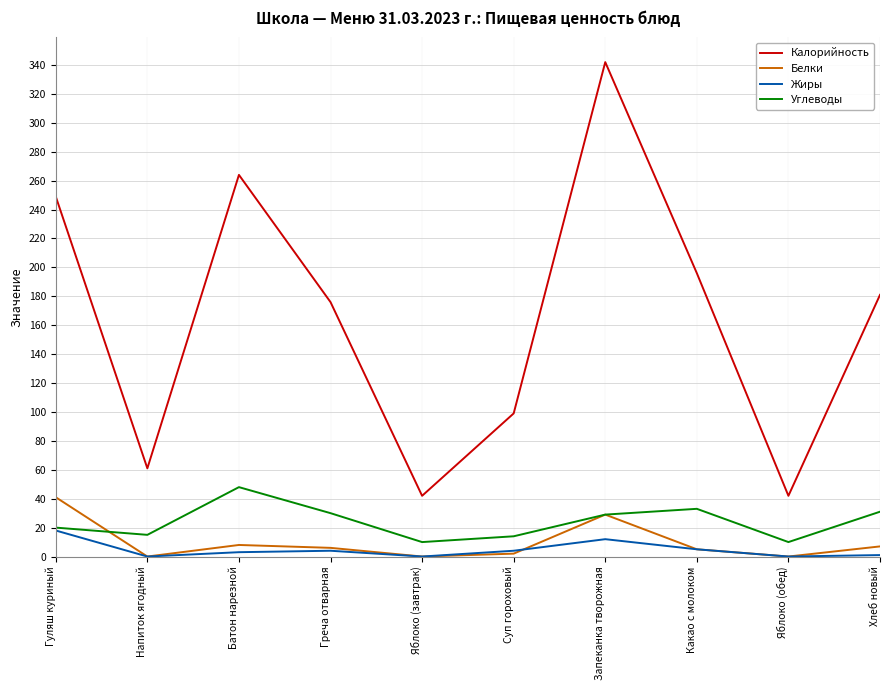

True or false: Жиры and Калорийность cross at least once.

False